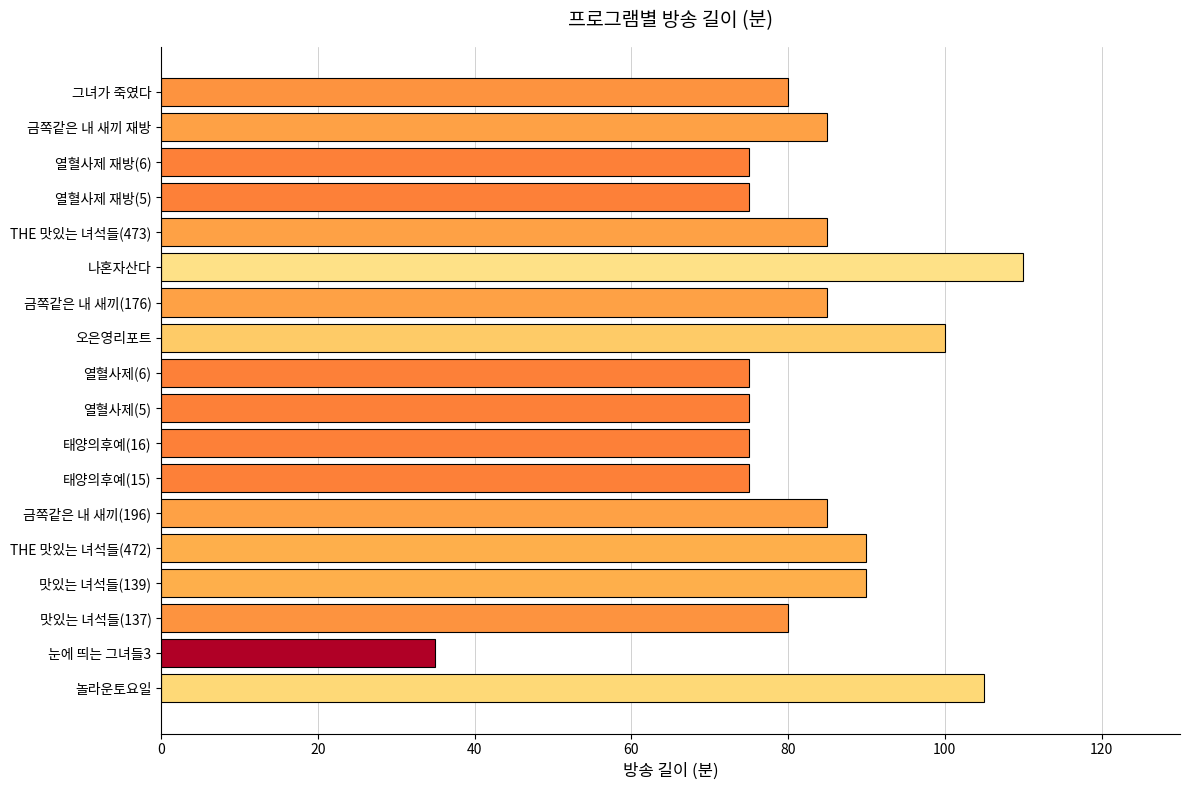

Is it true that the value at 열혈사제(6) is 114?

False